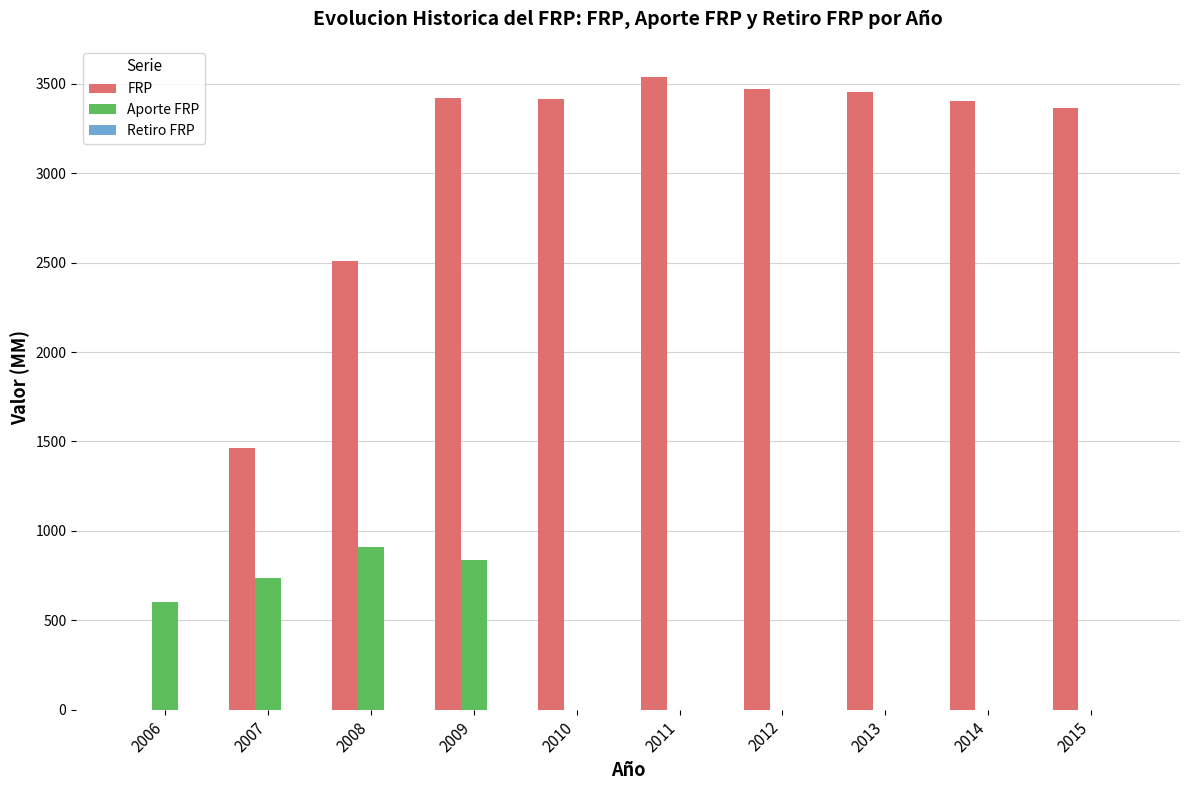

Is it true that FRP equals 3457.0 at 2013?

True